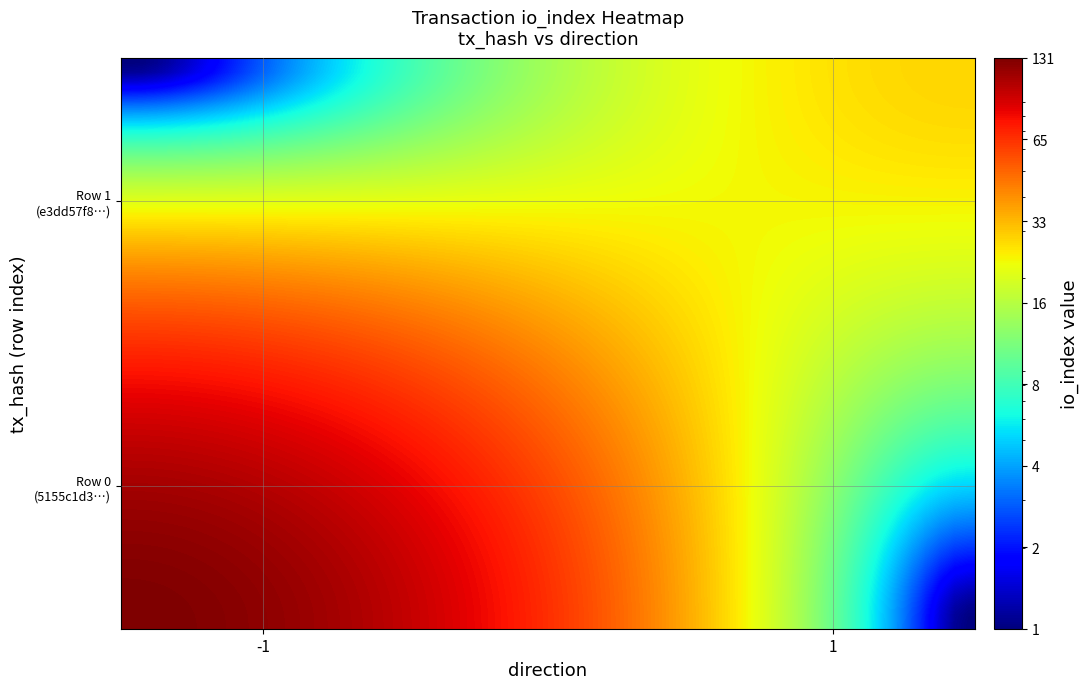

Between direction and io_index, which series saw the biggest shift?

5155c1d38cc7b3d76e8cbb257a08590c221d245